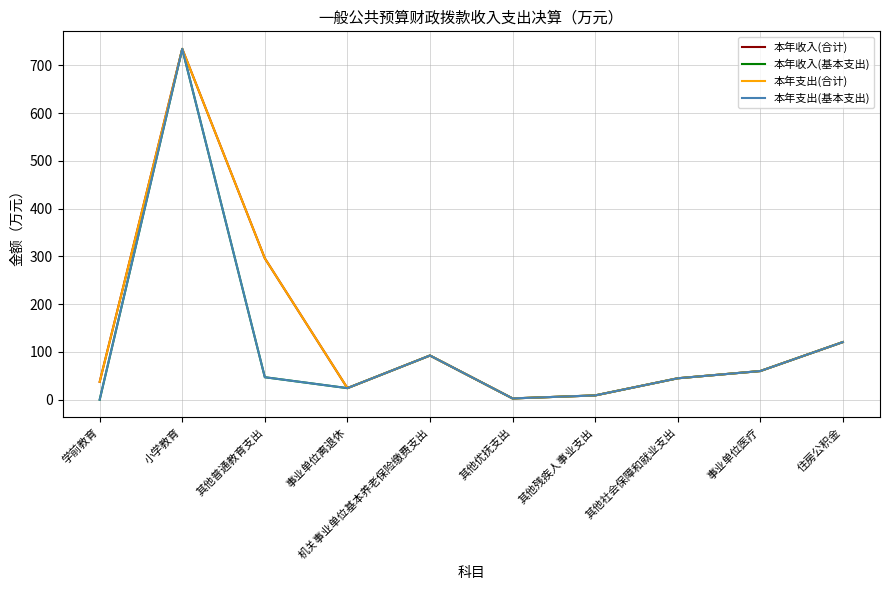

Rank the series by their maximum value, from highest to lowest.

本年收入(合计), 本年收入(基本支出), 本年支出(合计), 本年支出(基本支出)